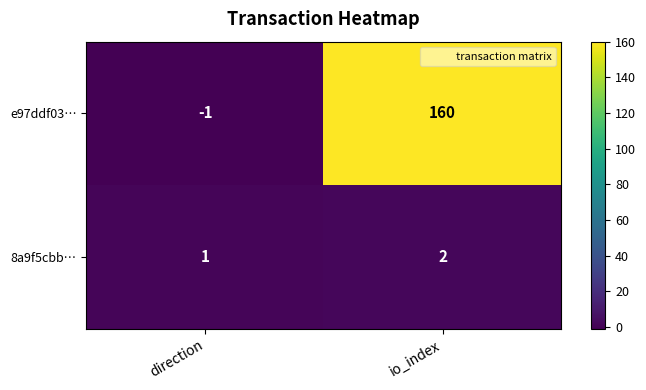

The e97ddf03… series shows 33 at io_index. True or false?

False